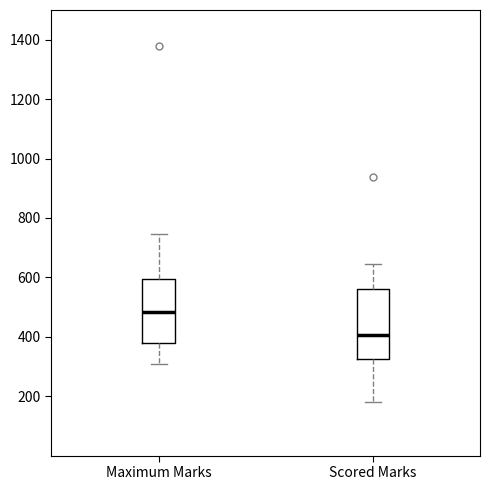

Which box's median line is the highest?

Maximum Marks